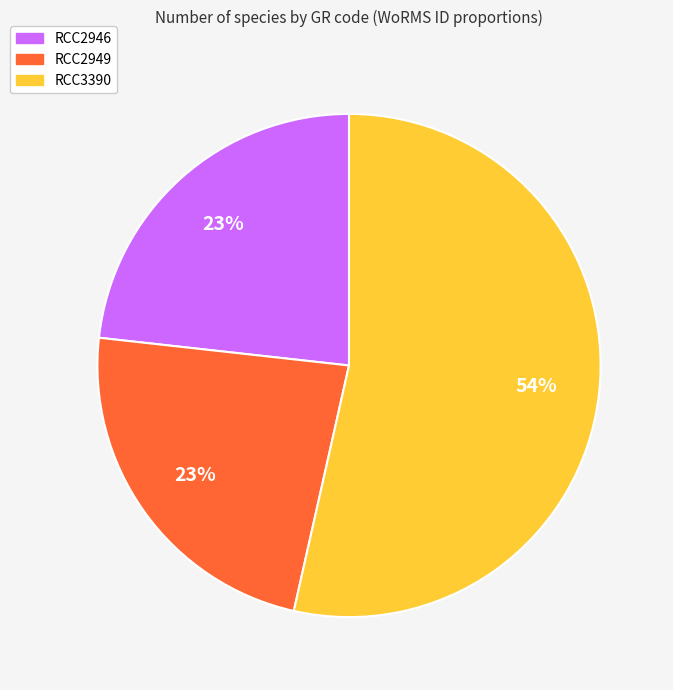

To the nearest percent, what portion does RCC3390 represent?

54%